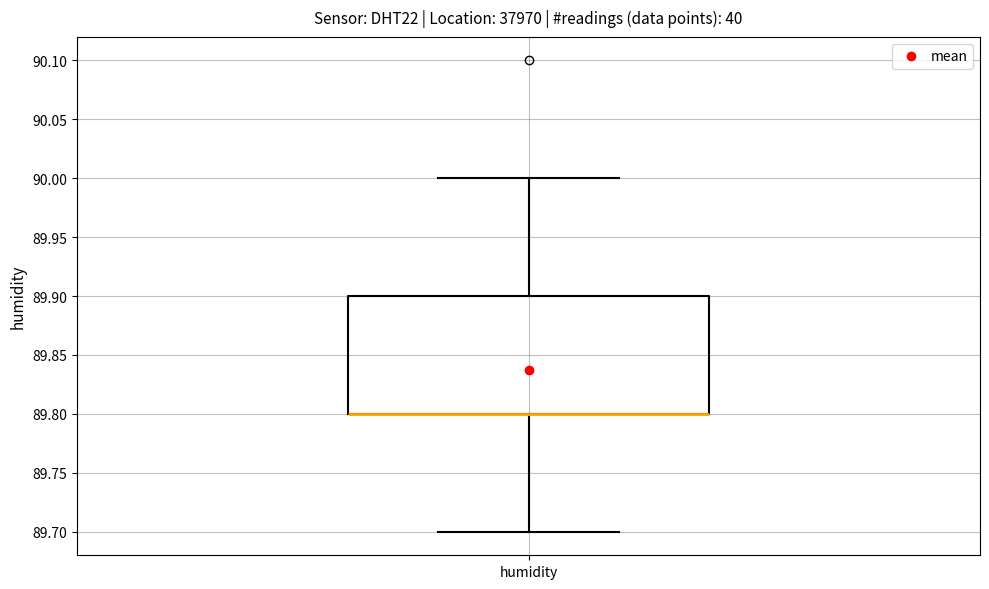

Where is the upper edge of the box for humidity on the y-axis? The values are not printed on the chart, so give them approximately, as read against the axis.

89.9